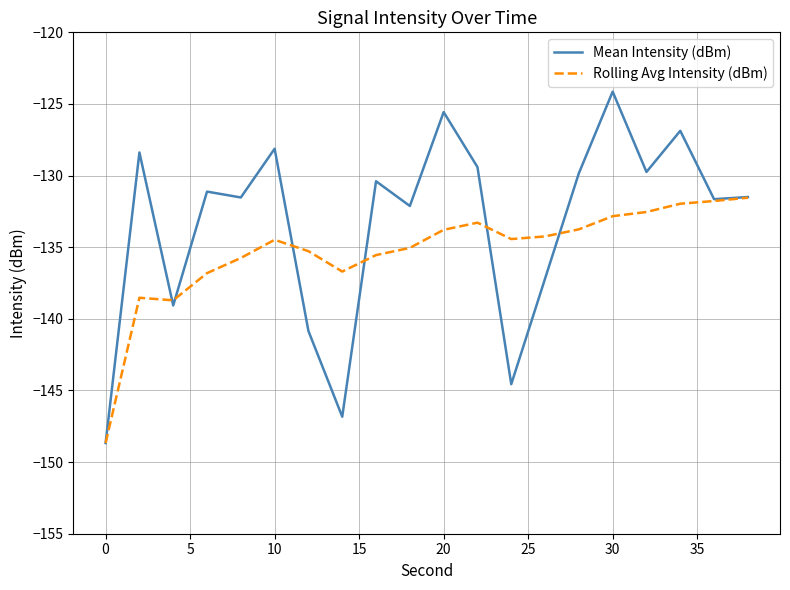

True or false: Mean Intensity (dBm) has more than 0 points higher than both neighbors.

True